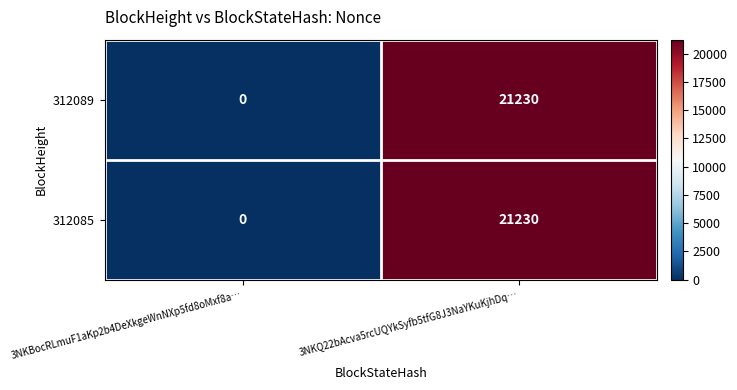

Reading left to right, extract all data points from this chart.

312089: 0	21230
312085: 0	21230